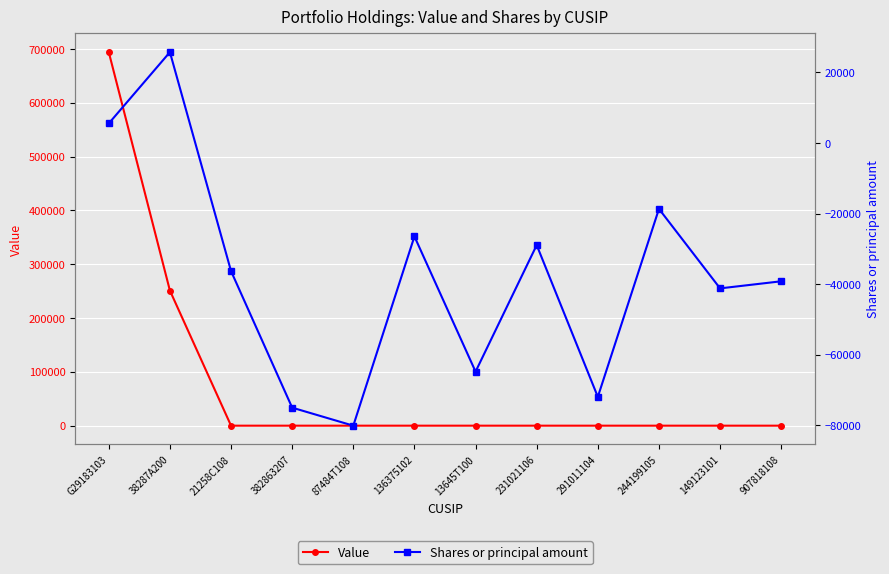

Between 38287A200 and 149123101, which series saw the biggest shift?

Value